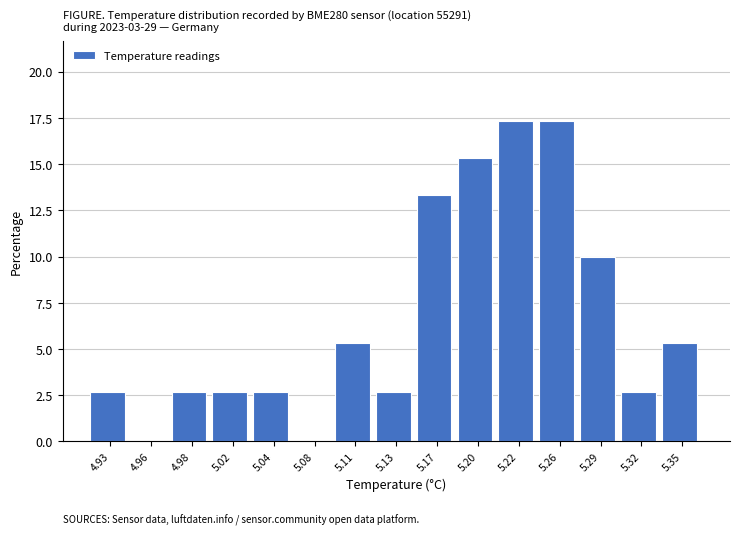

Reading left to right, extract all data points from this chart.

4.93=2.7	4.96=0.0	4.98=2.7	5.02=2.7	5.04=2.7	5.08=0.0	5.11=5.3	5.13=2.7	5.17=13.3	5.20=15.3	5.22=17.3	5.26=17.3	5.29=10.0	5.32=2.7	5.35=5.3